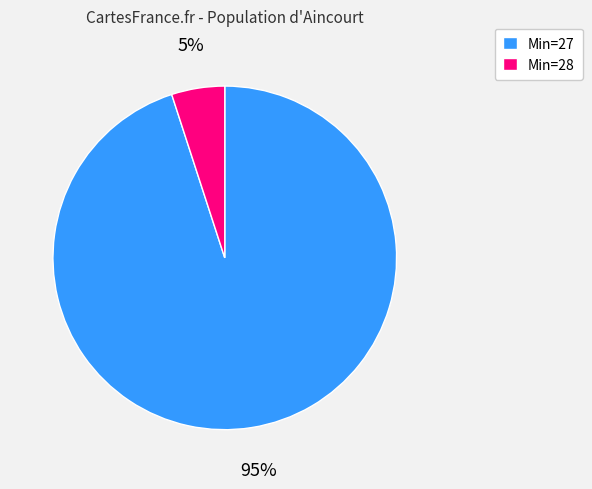

The Min=27 slice represents 95% of the pie. True or false?

True